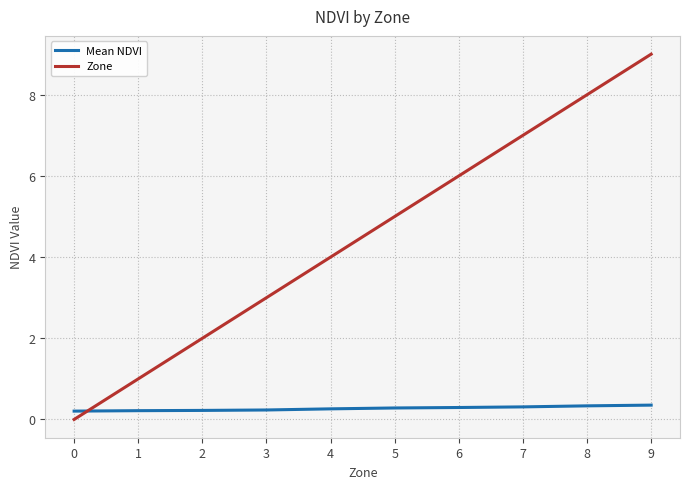

Read the Mean NDVI value at 2.

0.2